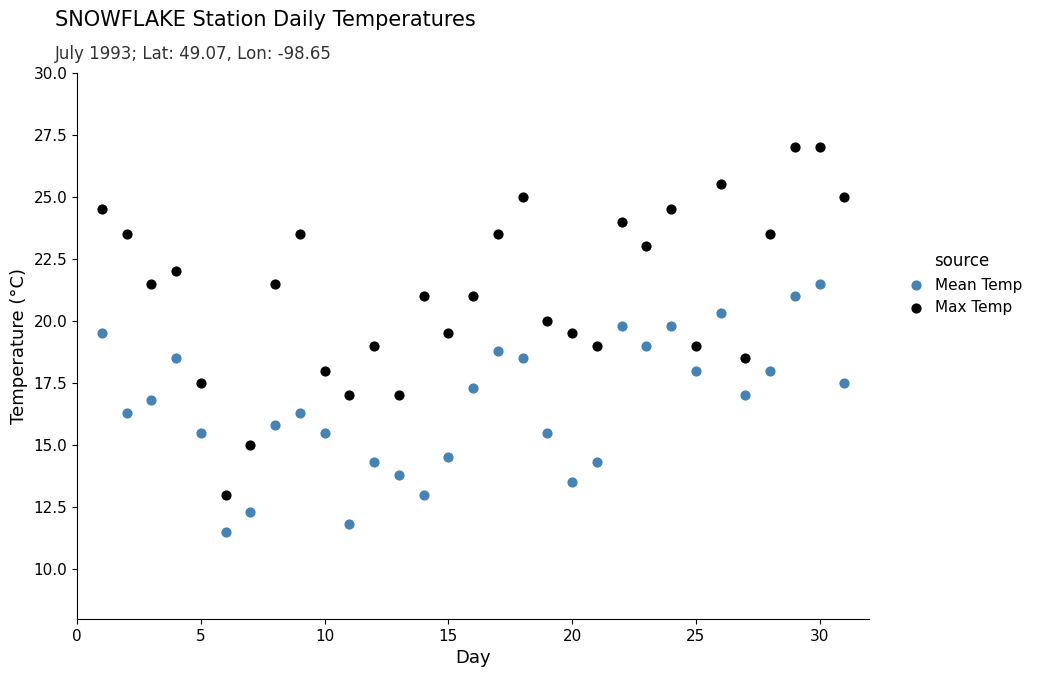

Which series has the largest Y range (max minus min)?

Max Temp